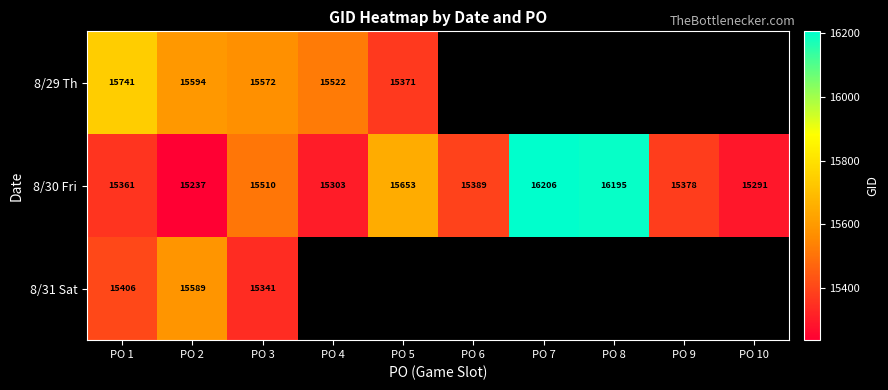

What is the total value across all series at PO 1?

46508